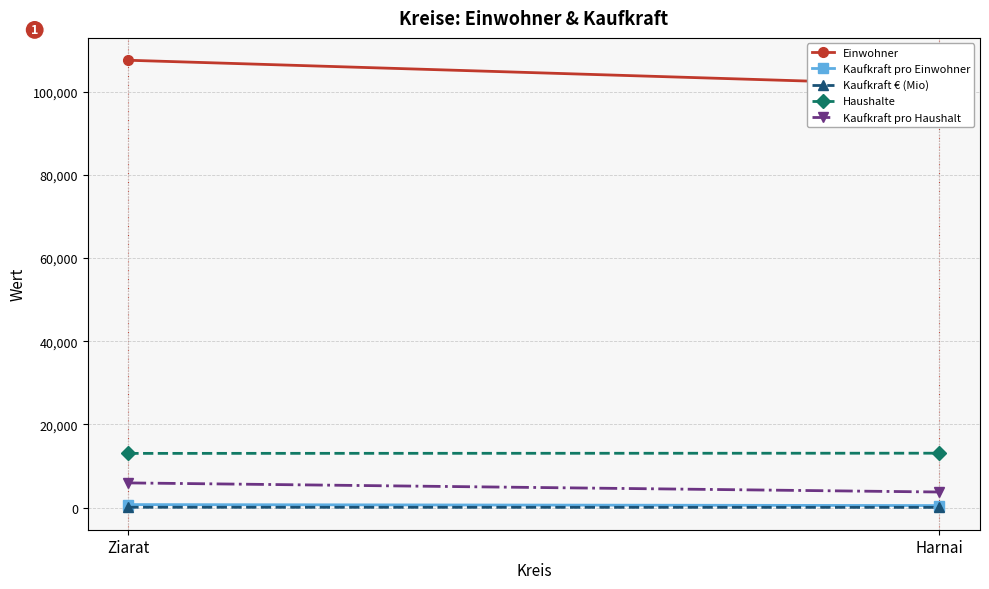

What is the total value across all series at Harnai?

118920.9